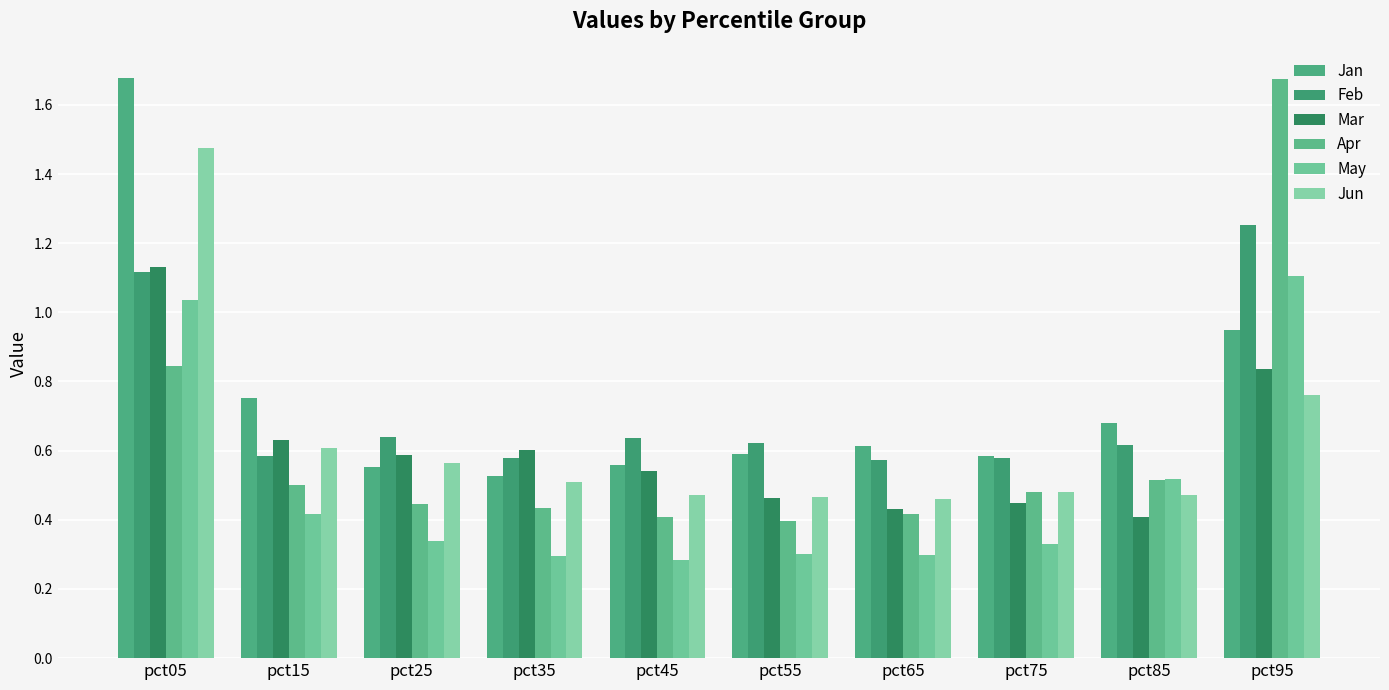

Does the chart contain any negative values?

No